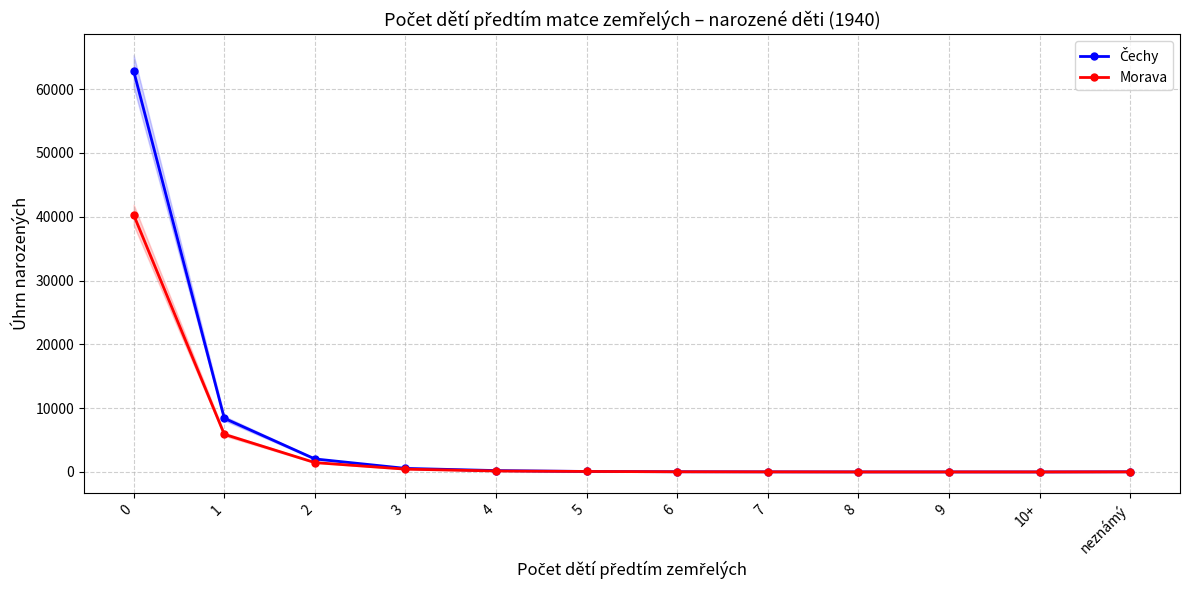

At how many categories does at least one series exceed 11350?

1